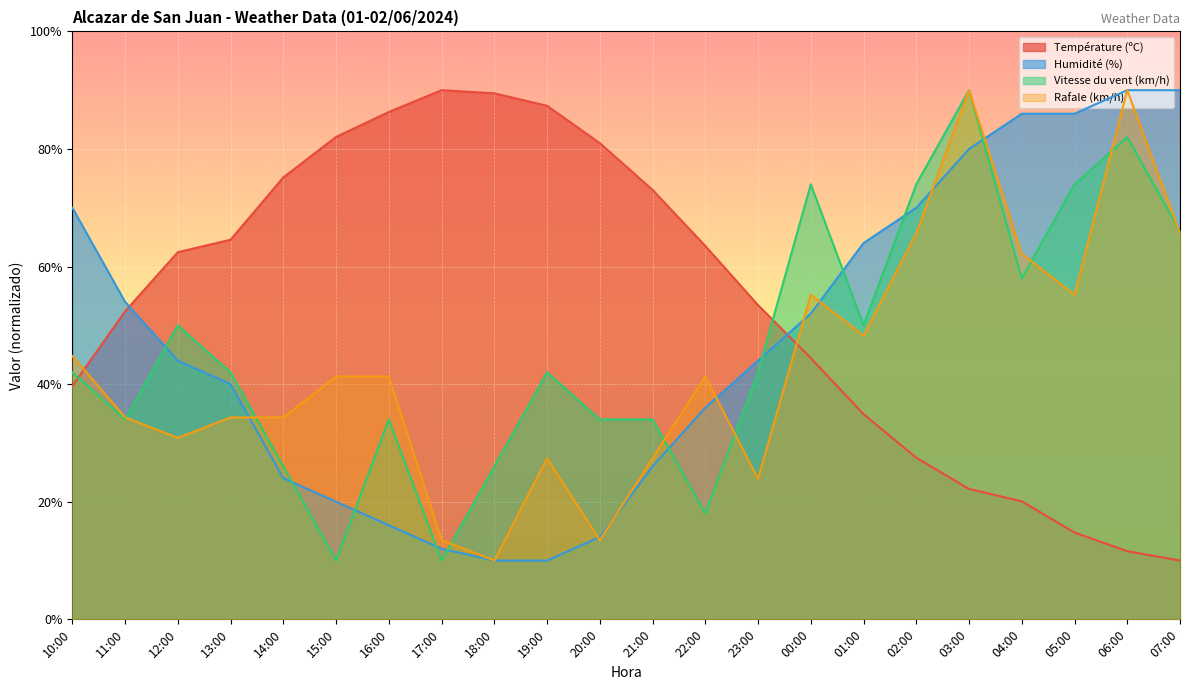

True or false: Humidité (%) has a value of 14.0 at 20:00.

True